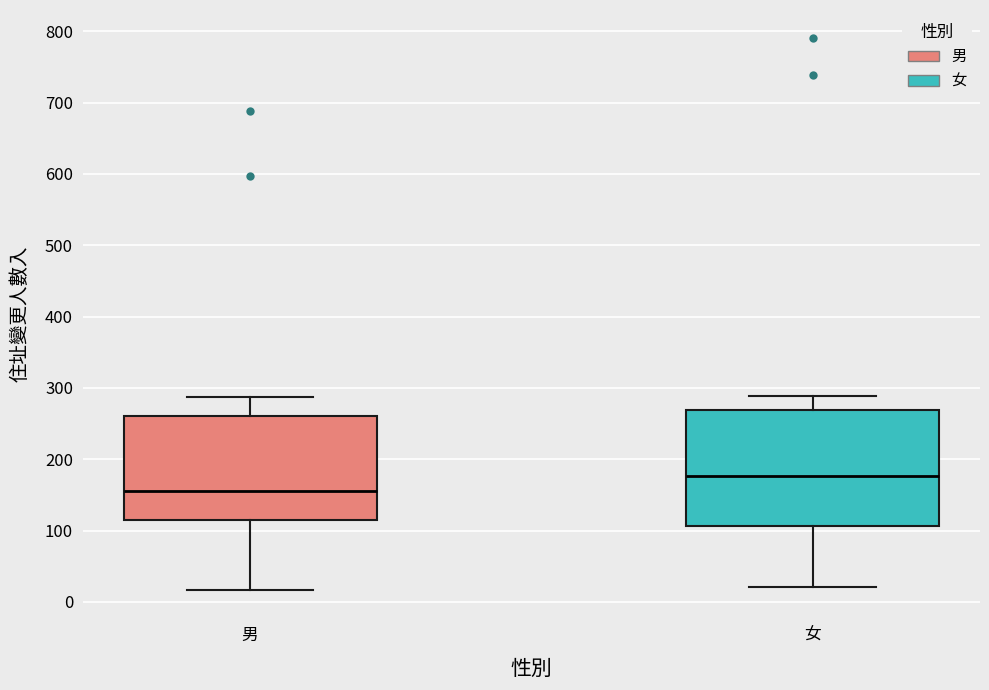

Reading left to right, transcribe this box plot: for each box, give where its median line is, the range the box spans, and where its two whiskers end, as read against the y-axis. The values are not printed on the chart, so give them approximately, as read against the axis.

男: median 160, box 120 to 260, whiskers 20 to 290
女: median 180, box 110 to 270, whiskers 20 to 290